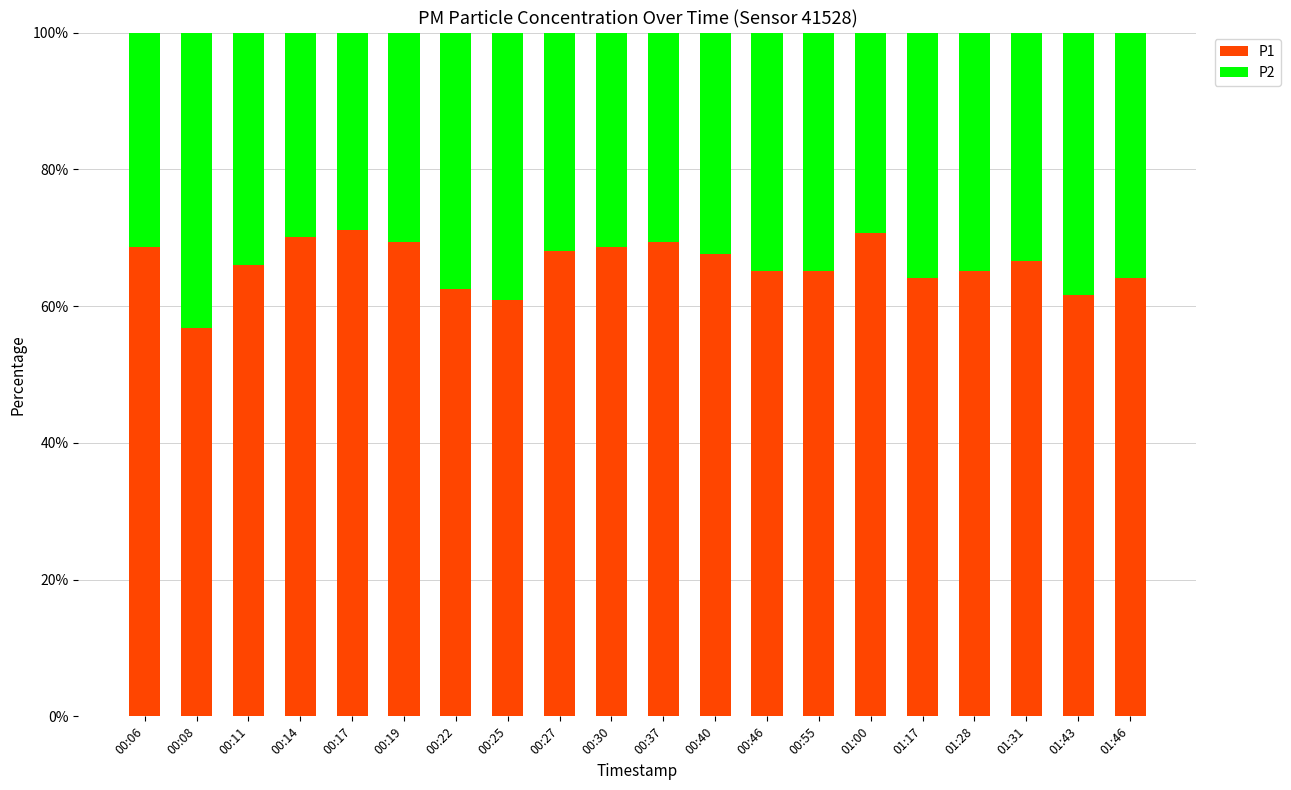

What is the average value of the P1 series?

66.1